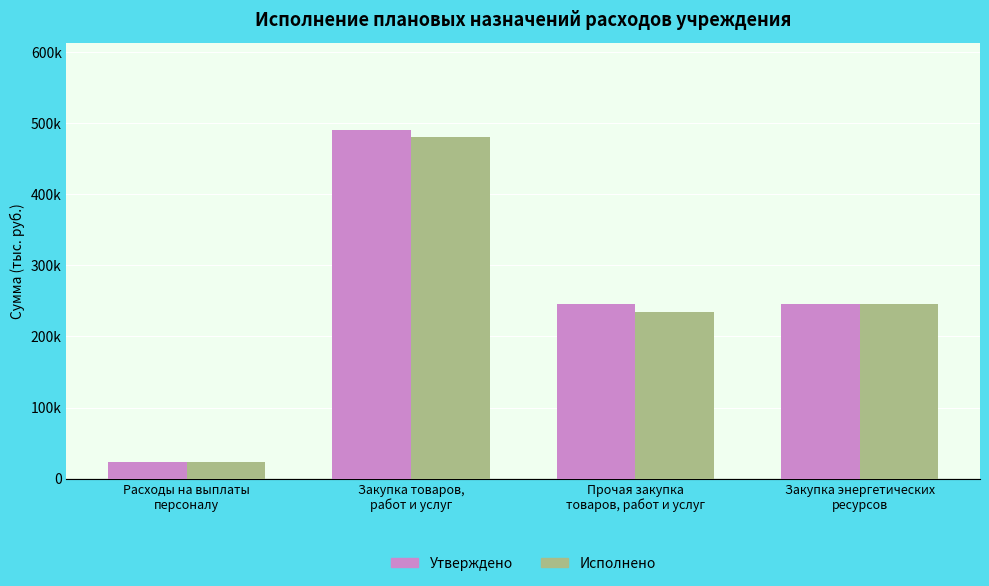

At which category does the chart reach its minimum across all series?

Расходы на выплаты
персоналу